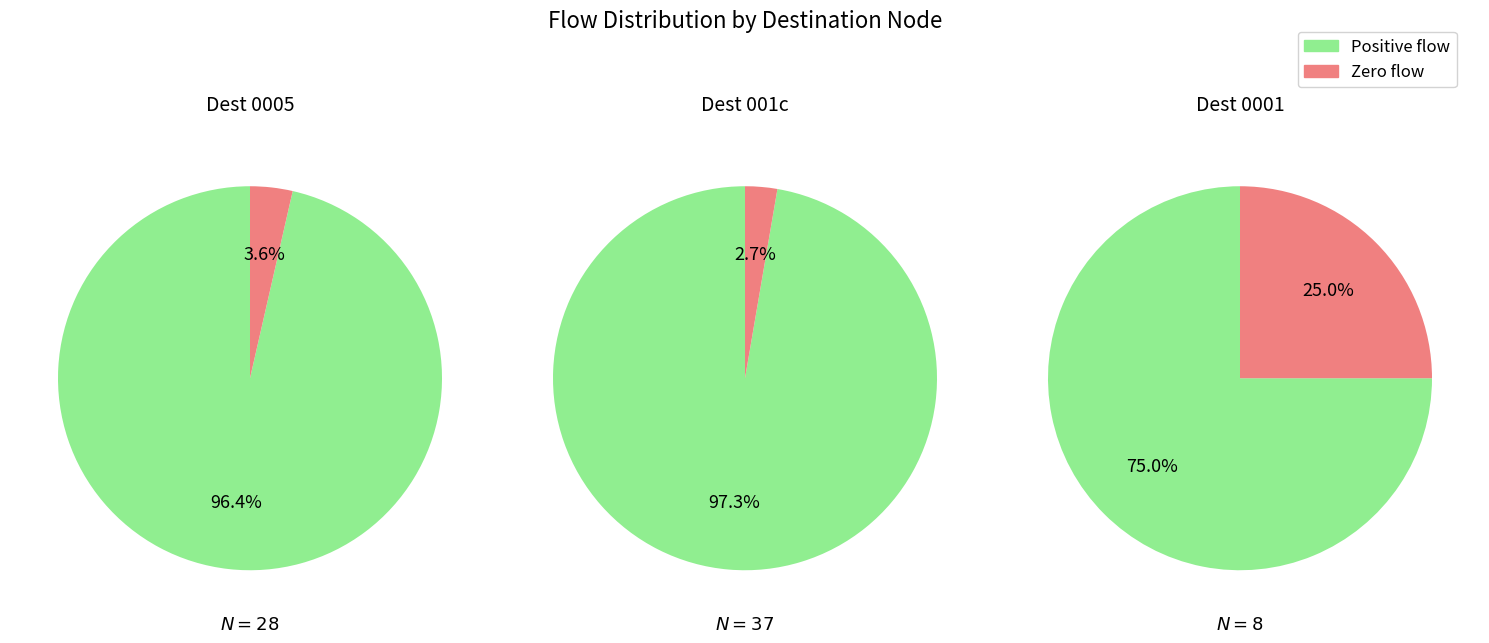

Rank the series by their maximum value, from lowest to highest.

Zero flow, Positive flow